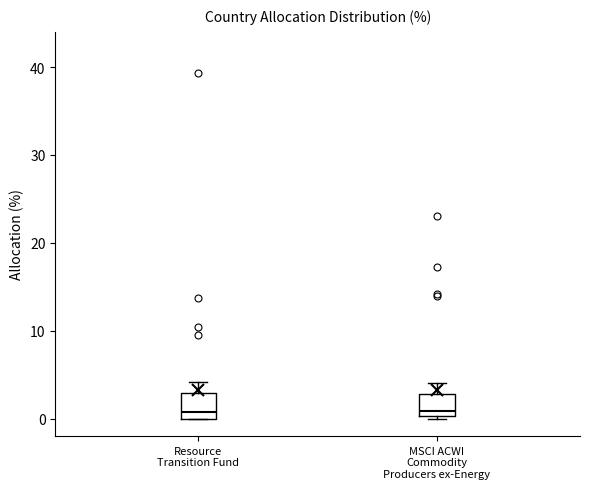

Reading left to right, transcribe this box plot: for each box, give where its median line is, the range the box spans, and where its two whiskers end, as read against the y-axis. The values are not printed on the chart, so give them approximately, as read against the axis.

Resource Transition Fund: median 1, box 0 to 3, whiskers 0 to 4
MSCI ACWI Commodity Producers ex-Energy: median 1, box 0 to 3, whiskers 0 to 4